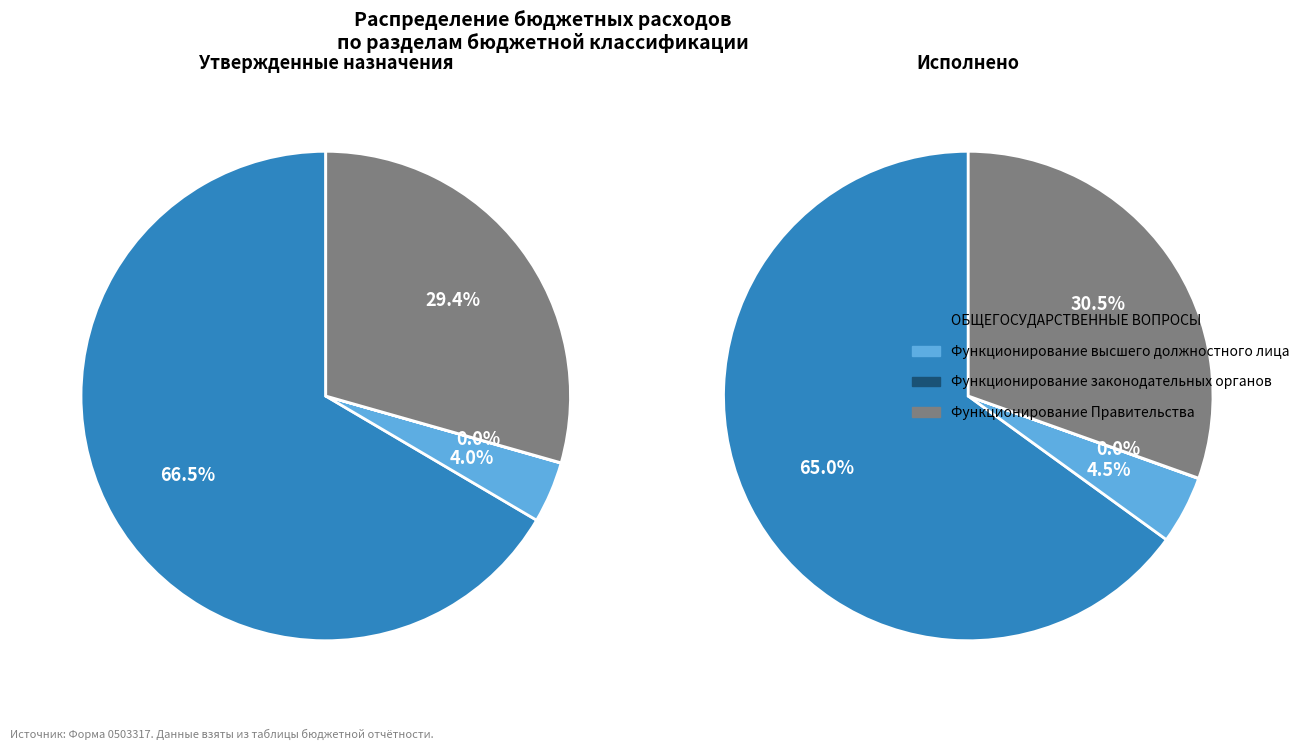

What is the spread (max minus min) of values at ОБЩЕГОСУДАРСТВЕННЫЕ ВОПРОСЫ?

39910985.8